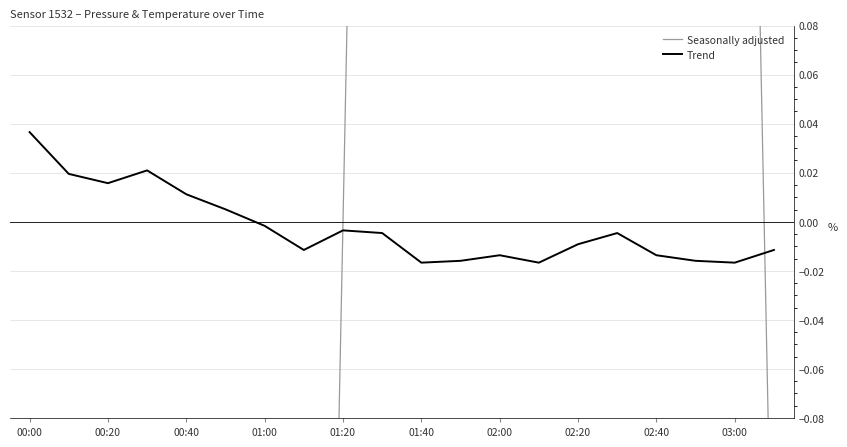

Which category has the highest value in the Trend series?

00:00